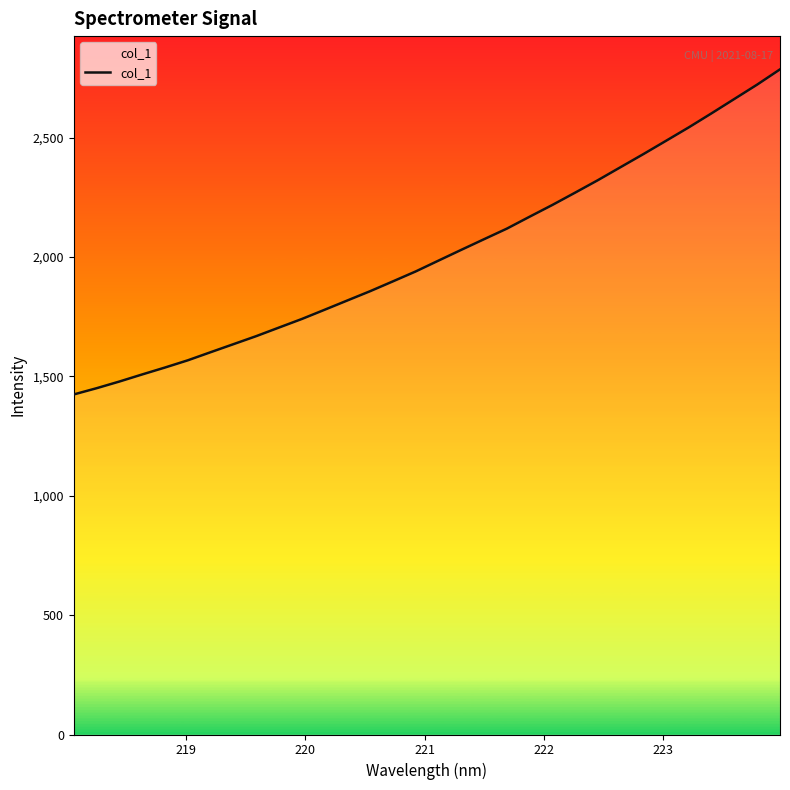

What is the sum of all values?

64417.5